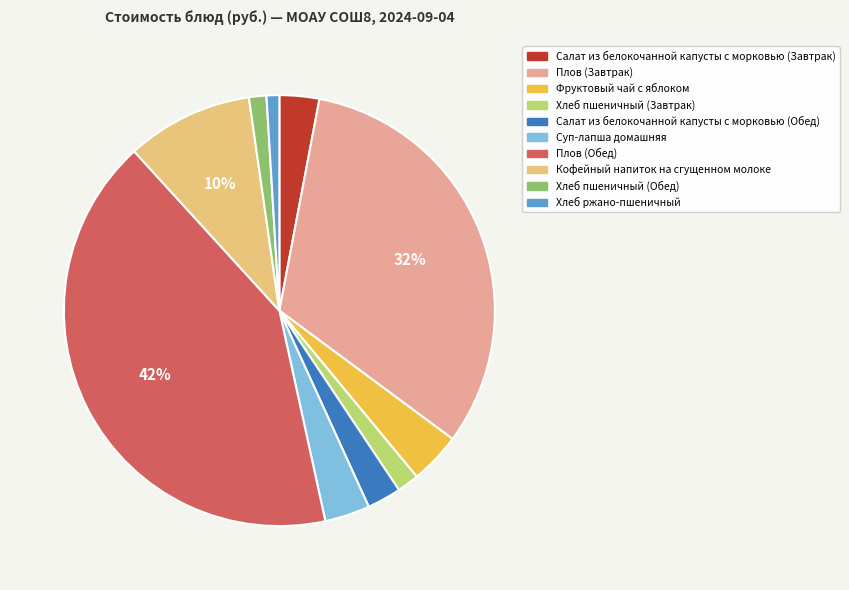

To the nearest percent, what portion does Плов (Обед) represent?

42%